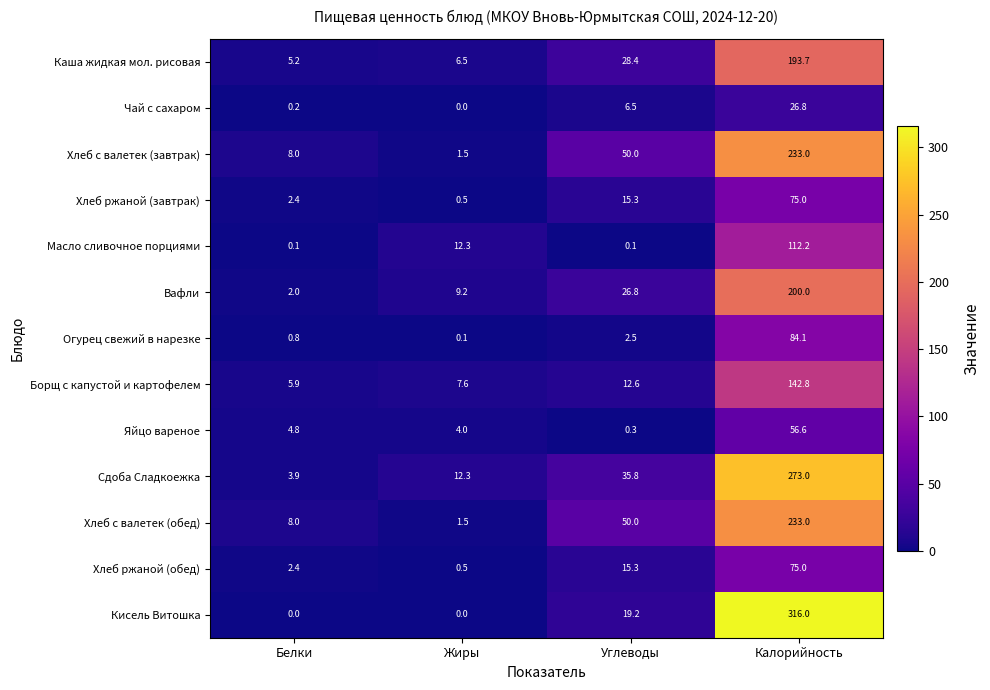

Which series has the widest spread of values?

Кисель Витошка